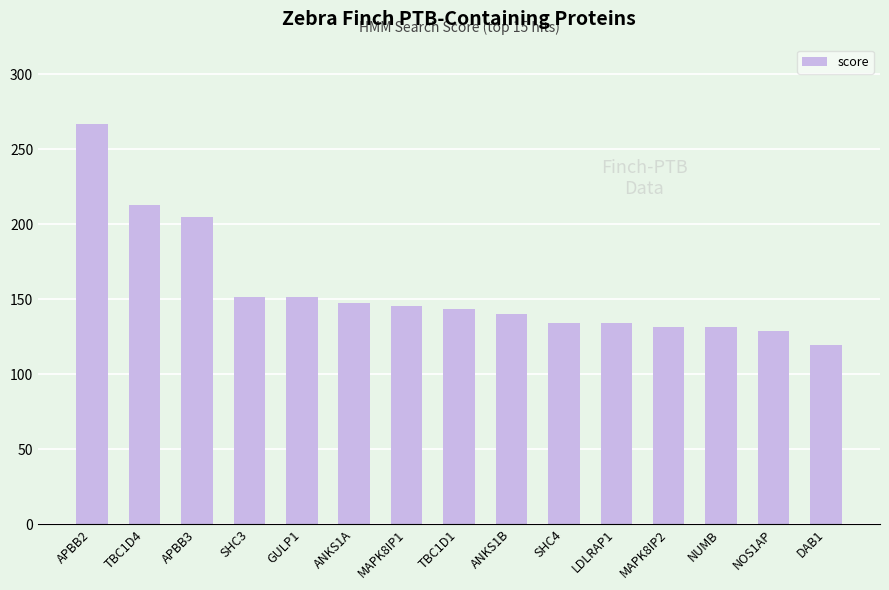

How many categories are shown in the chart?

15